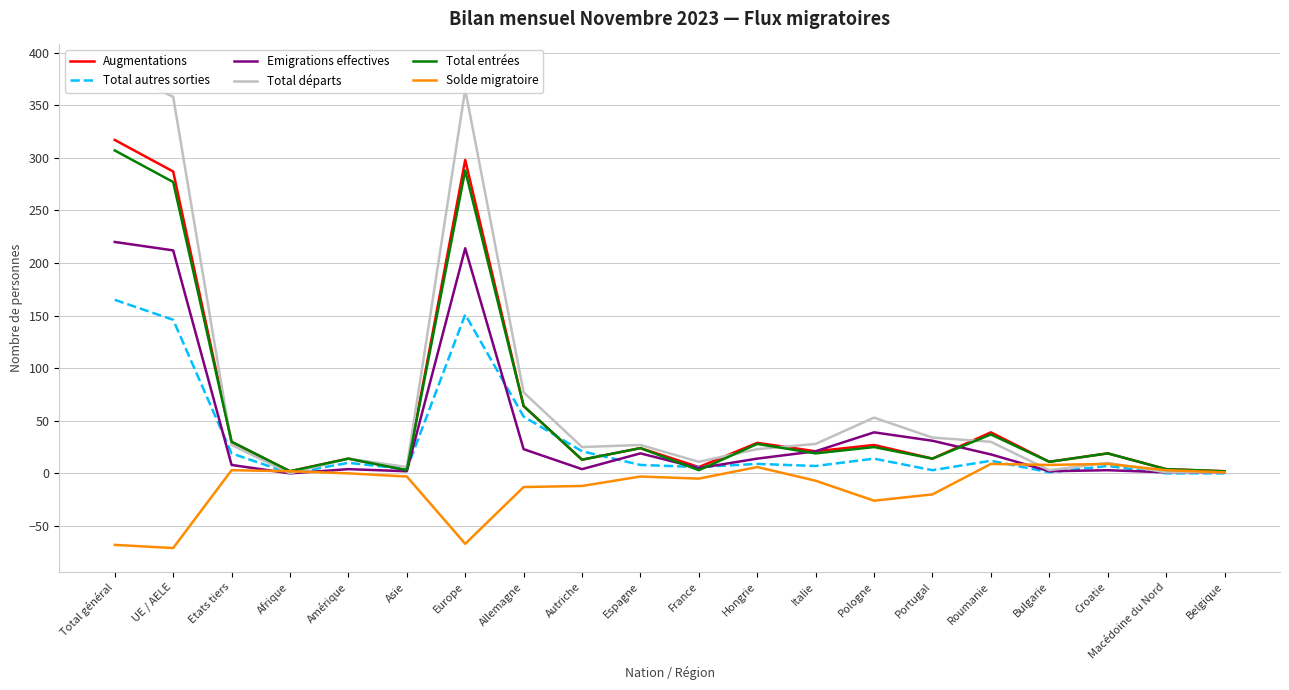

Reading left to right, transcribe all the data shown in this chart.

Augmentations: 317	287	30	2	14	3	298	64	13	24	6	29	21	27	14	39	11	19	4	2
Total autres sorties: 165	146	19	0	10	4	151	54	21	8	6	9	7	14	3	12	1	7	0	0
Emigrations effectives: 220	212	8	0	4	2	214	23	4	19	5	14	21	39	31	18	2	3	1	1
Total départs: 385	358	27	0	14	6	365	77	25	27	11	23	28	53	34	30	3	10	1	1
Total entrées: 307	277	30	2	14	3	288	64	13	24	3	28	19	25	14	37	11	19	4	2
Solde migratoire: -68	-71	3	2	0	-3	-67	-13	-12	-3	-5	6	-7	-26	-20	9	8	9	3	1